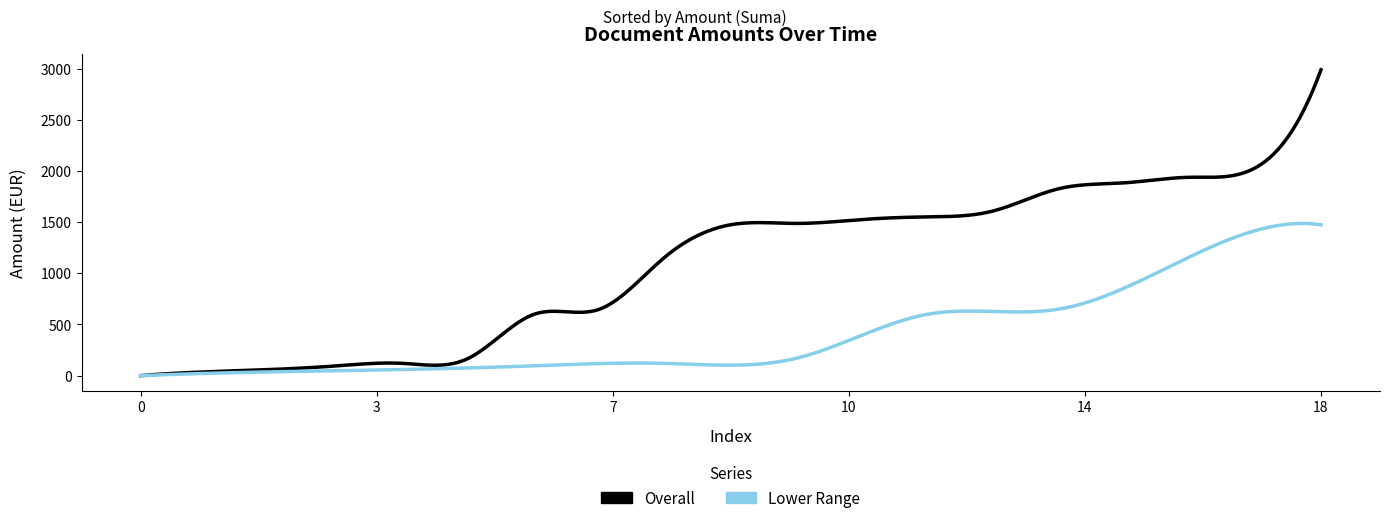

What is the greatest value displayed?

2990.0